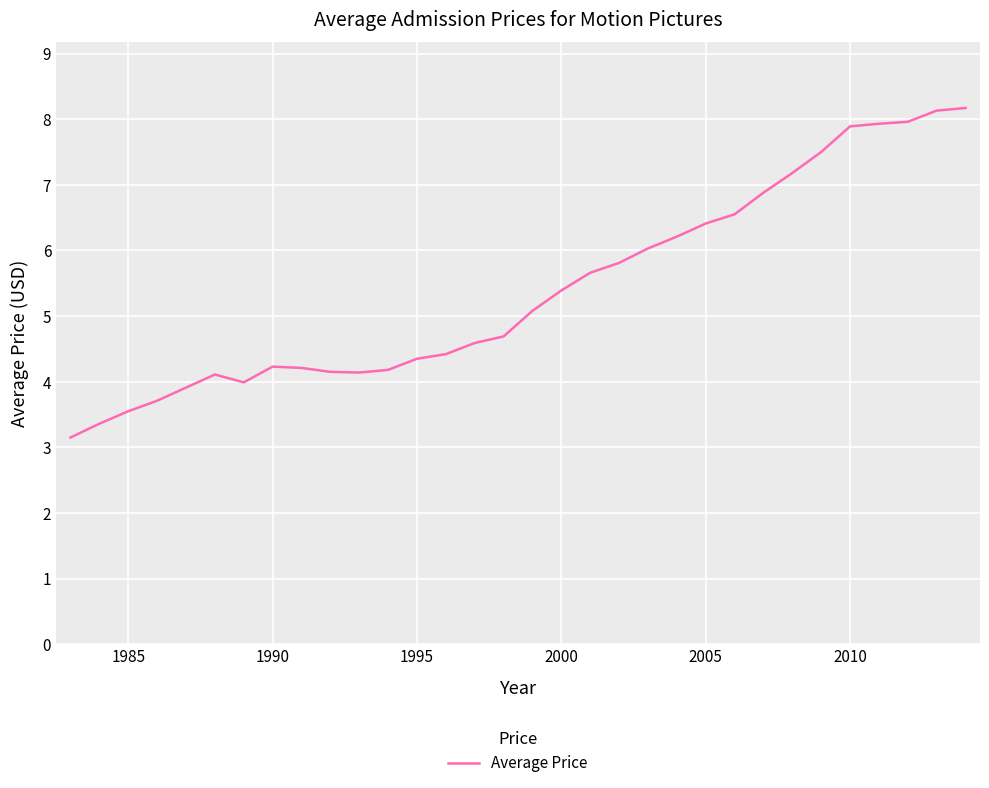

What is the maximum value shown in the chart?

8.2